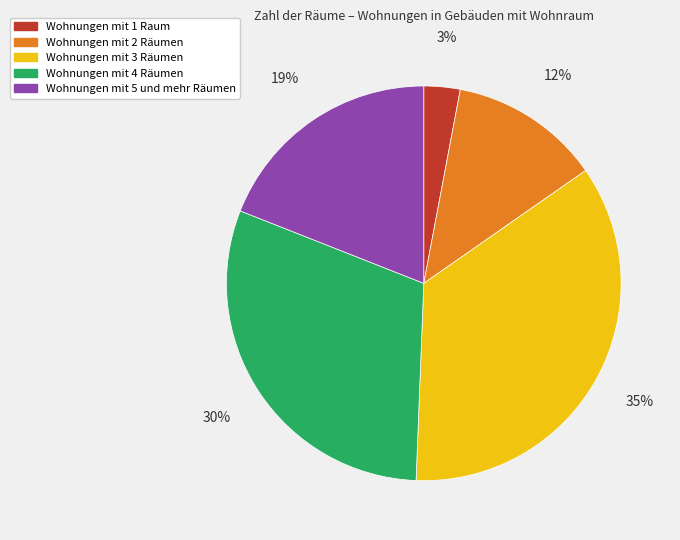

To the nearest percent, what is the difference between the largest and smallest slice percentages?

32%